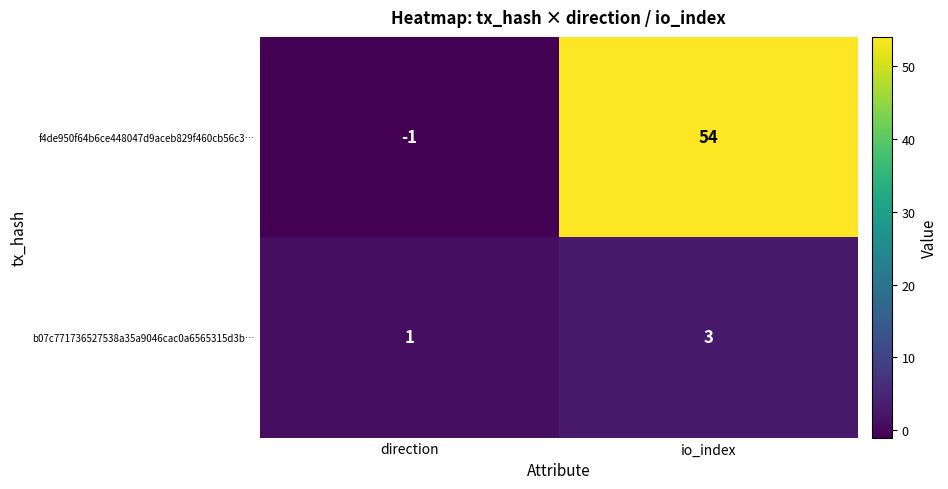

List the series in order of their peak value, lowest first.

b07c771736527538a35a9046cac0a6565315d3b…, f4de950f64b6ce448047d9aceb829f460cb56c3…